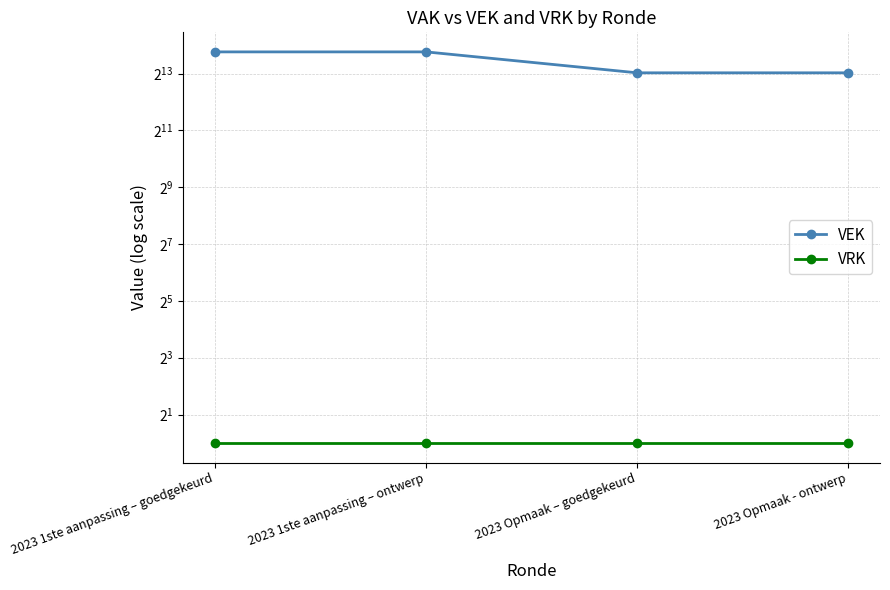

Reading left to right, list all the values displayed in this chart.

VEK: 13914	13914	8350	8350
VRK: 1	1	1	1